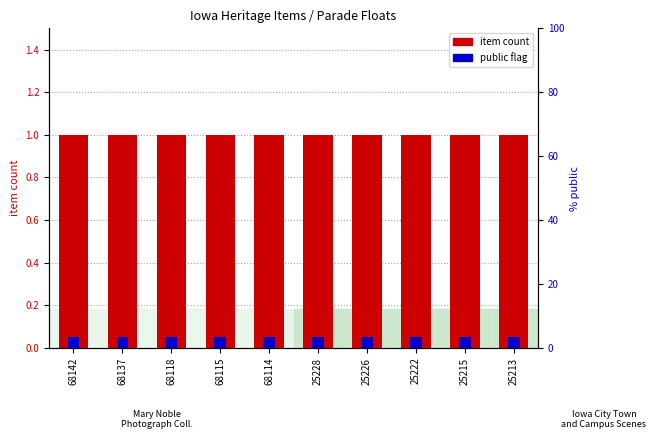

What value does the public flag series have at 25226?

0.1